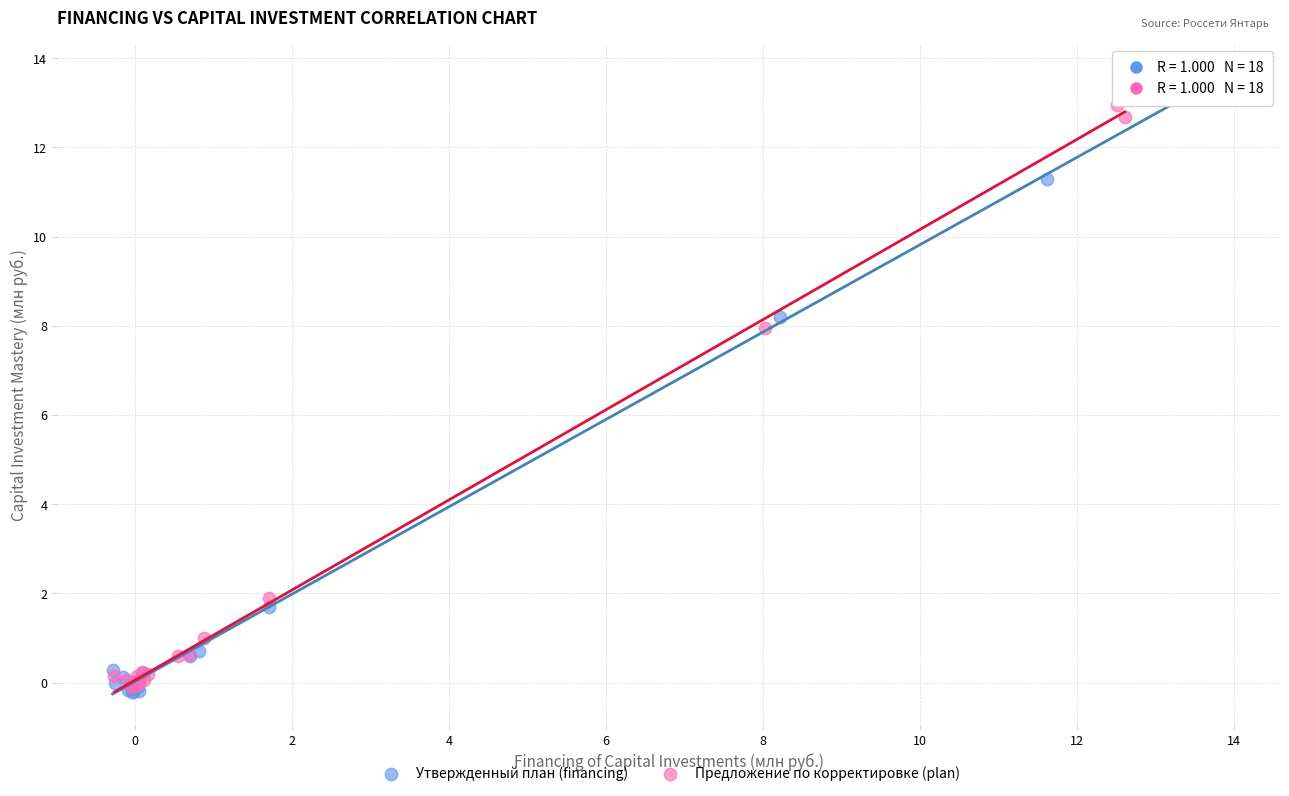

Which series reaches the maximum Y coordinate?

Утвержденный план (financing)